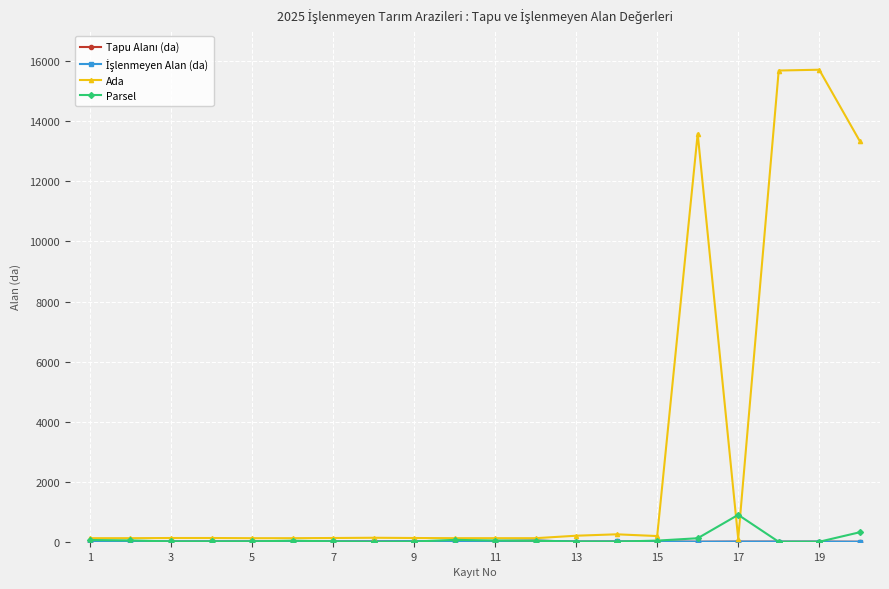

Is this an area chart (filled region under the line)?

No